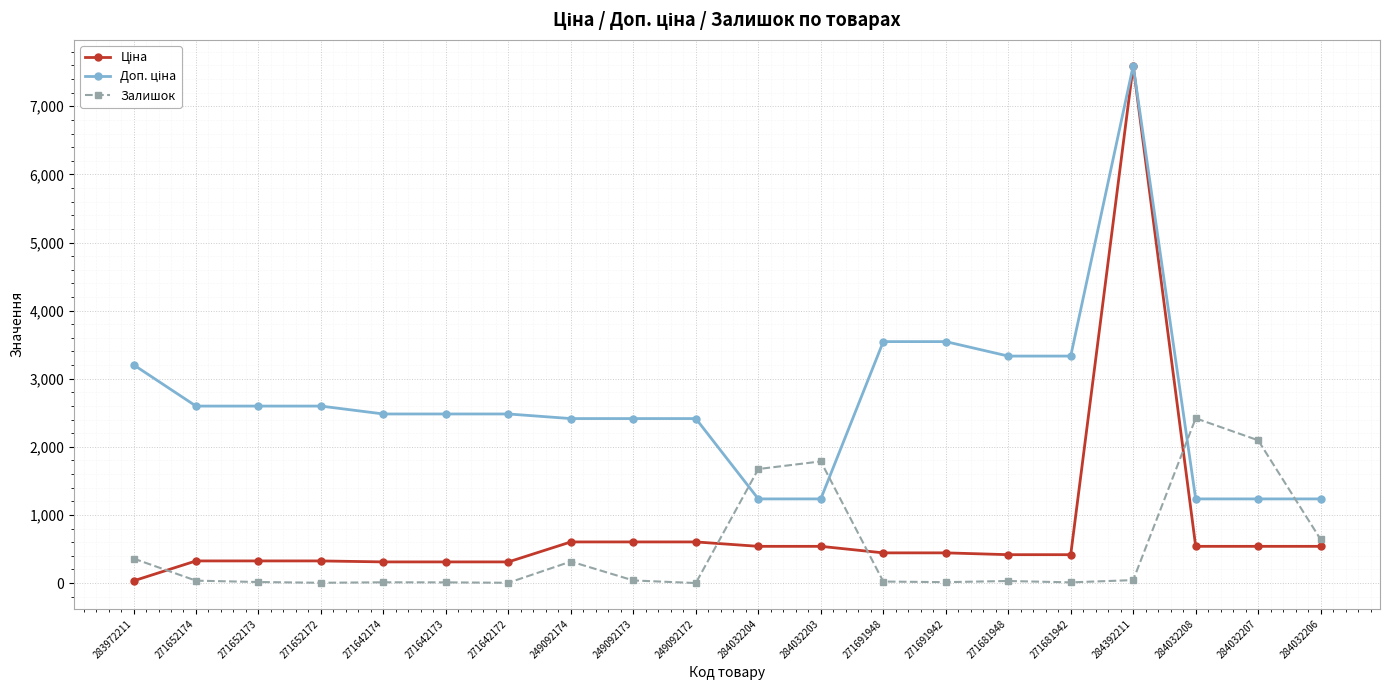

At which category is the sum across all series the highest?

284392211